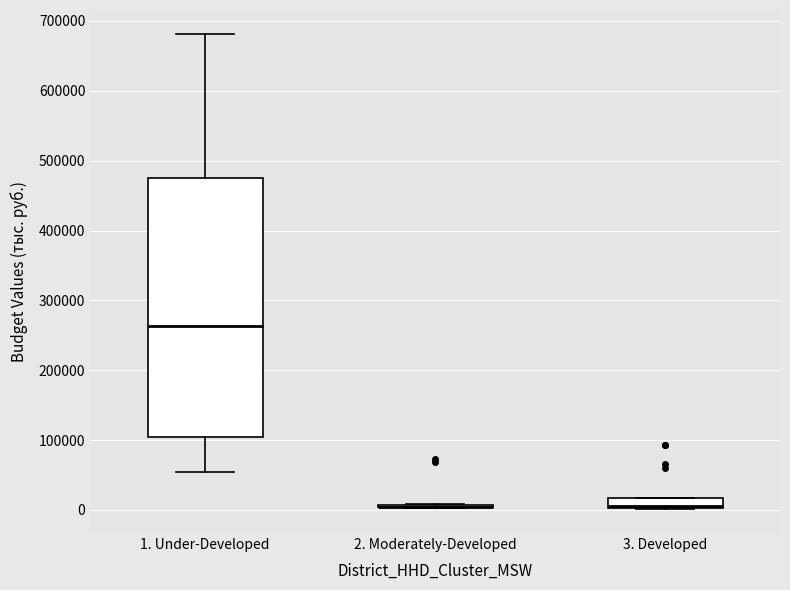

Where does the median line of the box for 3. Developed sit on the y-axis? The values are not printed on the chart, so give them approximately, as read against the axis.

10000